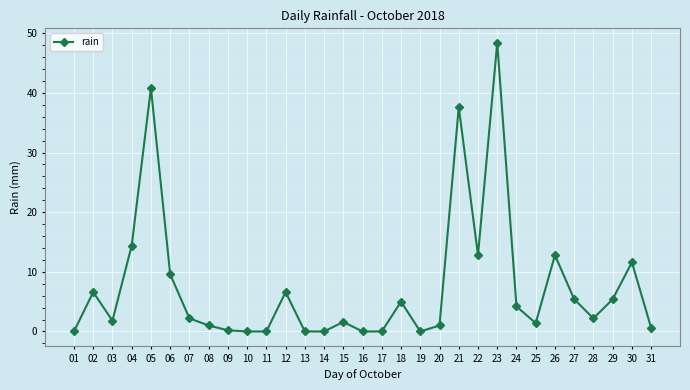

What is the difference between the values at 10 and 03?

1.8